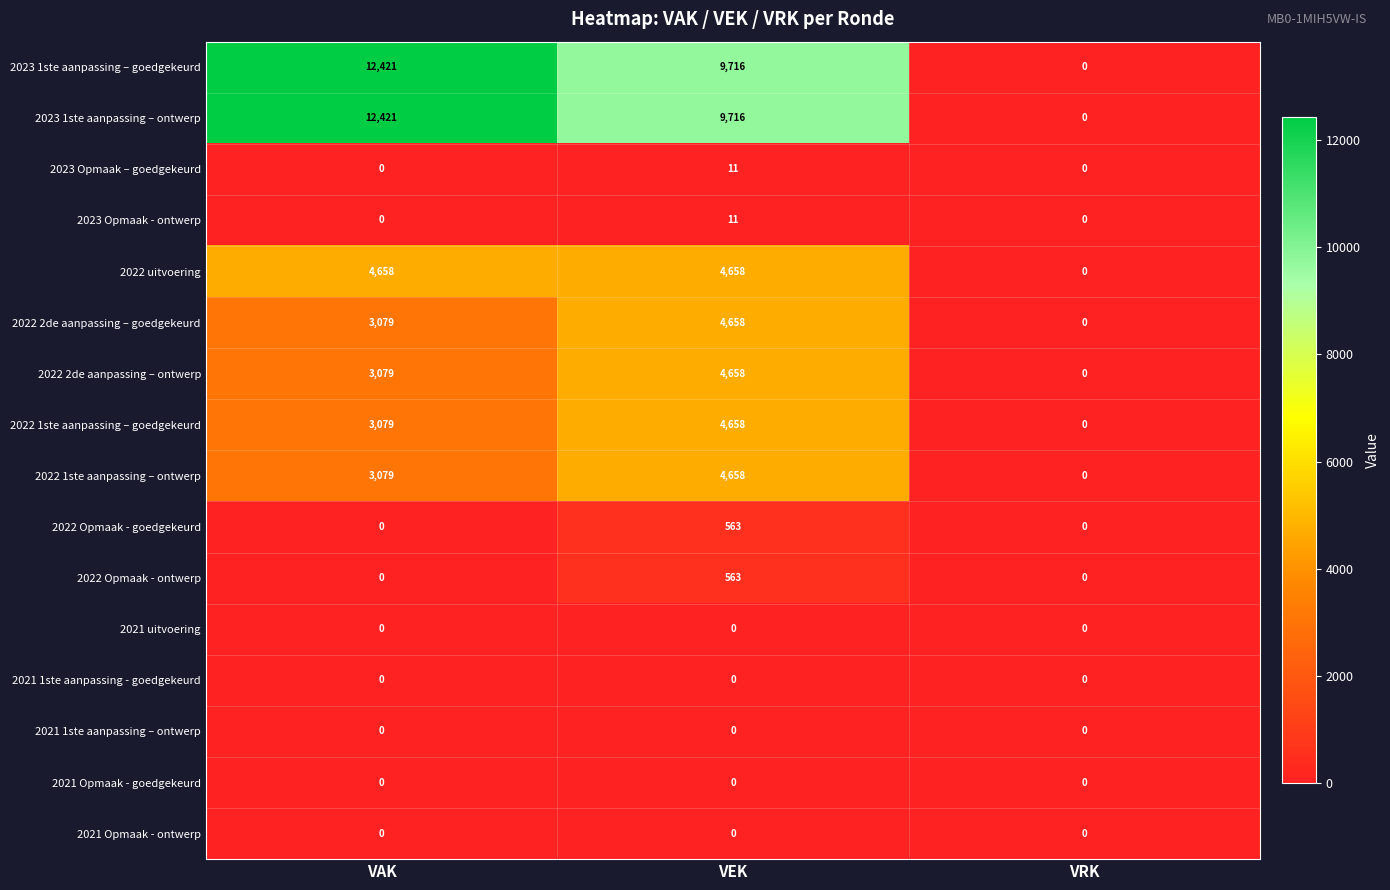

What is the difference between the maximum and minimum values in the 2023 Opmaak – goedgekeurd series?

11